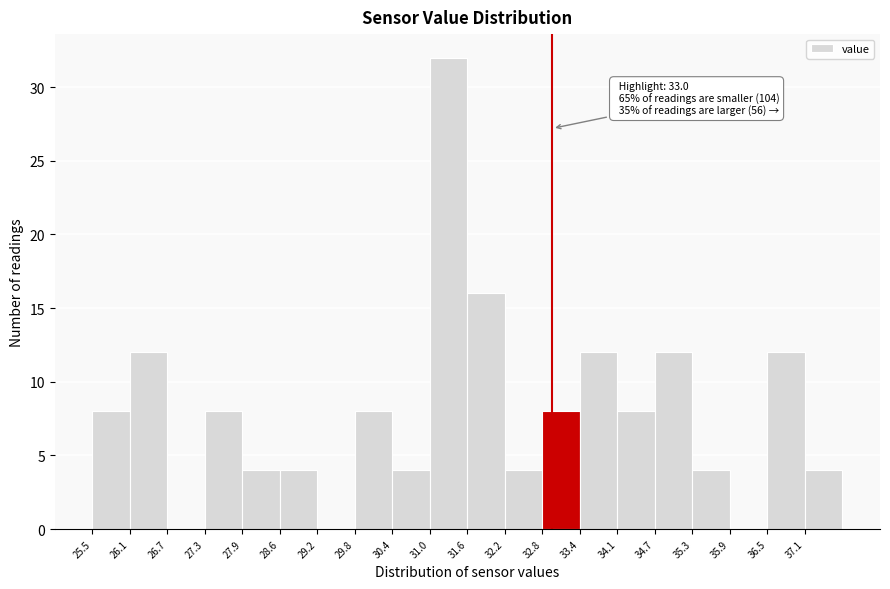

Over which range of the x-axis is the bar tallest?

31.0 to 31.6